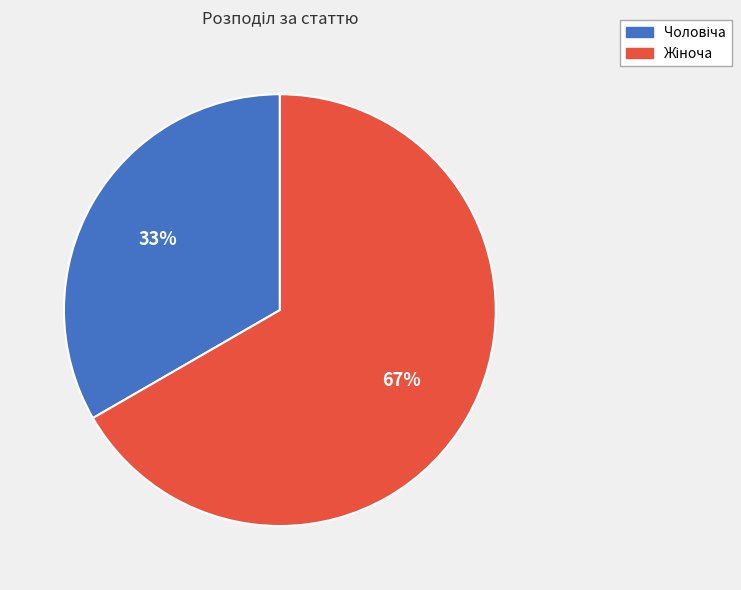

Is there any slice that represents more than half of the pie?

Yes